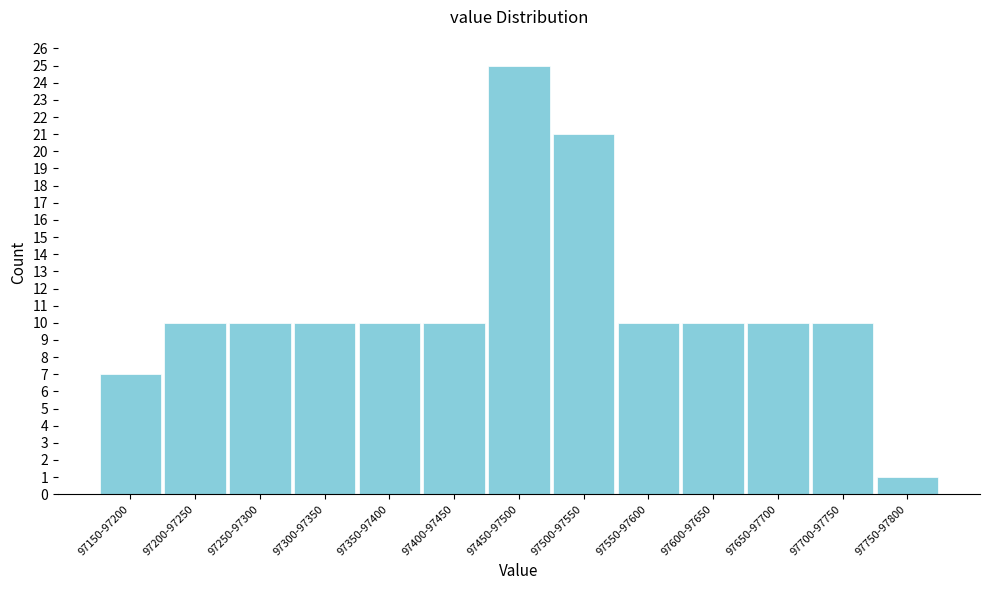

Reading right to left, list all the values displayed in this chart.

1	10	10	10	10	21	25	10	10	10	10	10	7